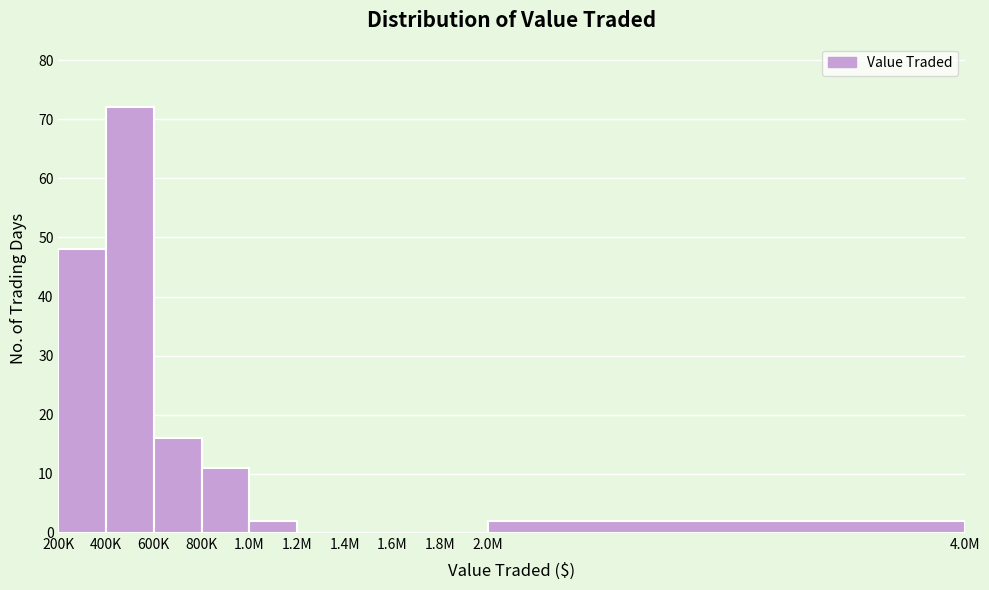

Reading left to right, extract all data points from this chart.

200K=48	400K=72	600K=16	800K=11	1.0M=2	1.2M=0	1.4M=0	1.6M=0	1.8M=0	2.0M=2